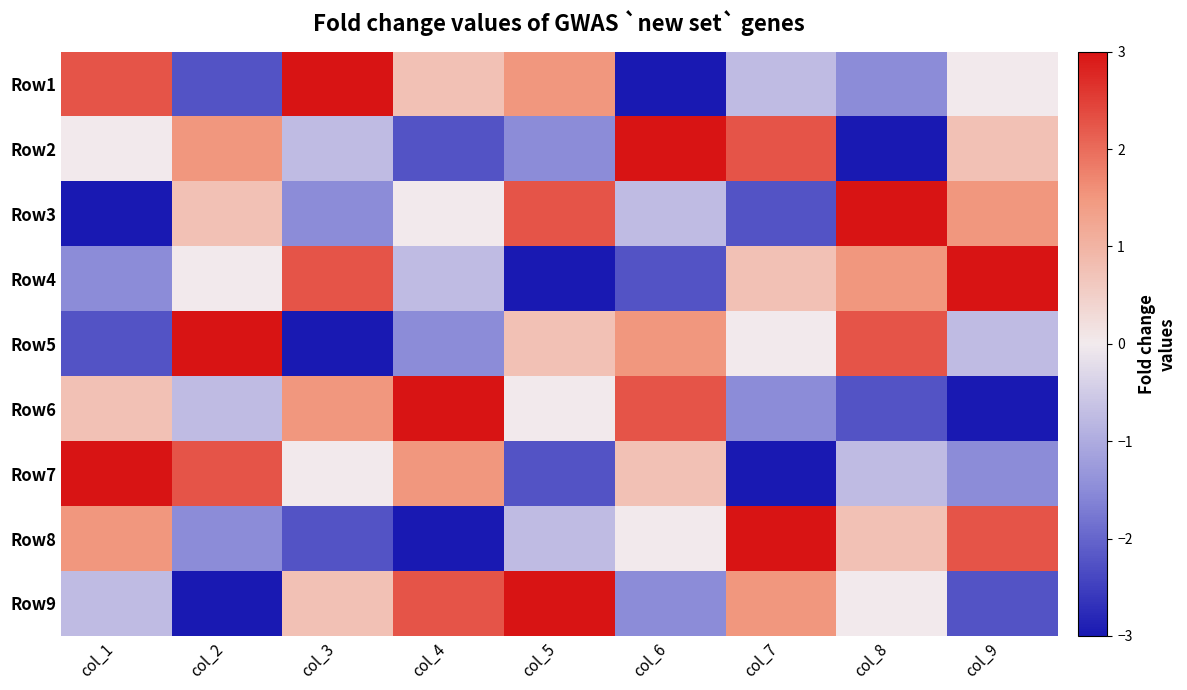

Between col_5 and col_4, which is larger?

col_5